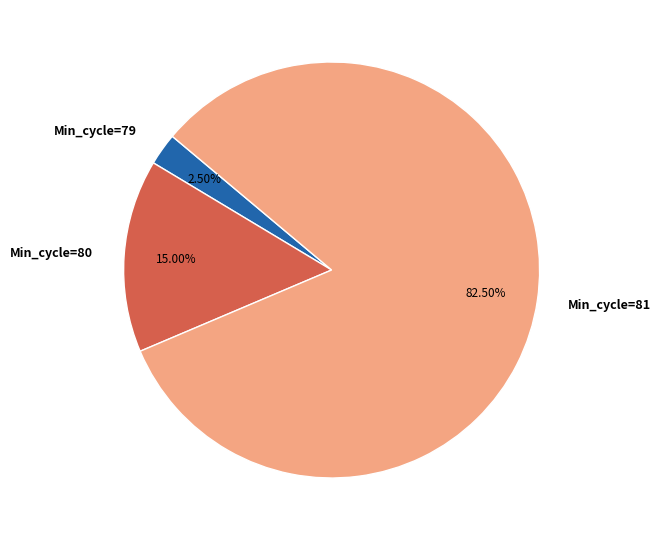

Does any single category account for the majority?

Yes